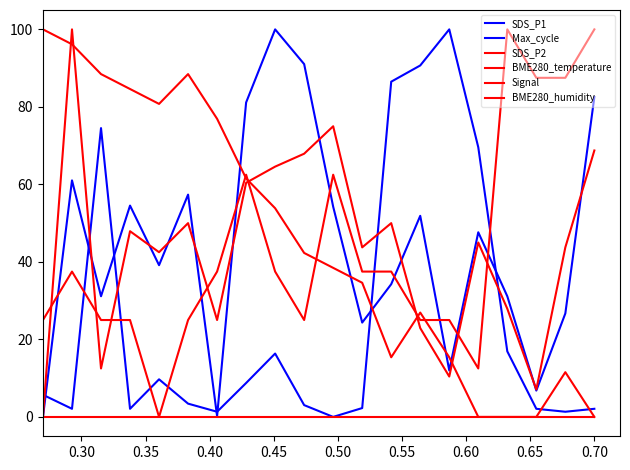

Reading left to right, what are all the values shown in this chart?

SDS_P1: 0.0	61.0	31.1	54.5	39.2	57.4	0.2	81.1	100.0	91.0	54.2	24.3	34.2	51.9	12.0	47.6	31.1	6.8	26.7	82.5
Max_cycle: 5.7	2.1	74.5	2.1	9.7	3.4	1.3	8.7	16.3	3.0	0.0	2.3	86.5	90.7	100.0	69.6	16.9	2.1	1.3	2.1
SDS_P2: 0.0	100.0	12.5	47.9	42.5	50.0	25.0	60.4	64.6	67.9	75.0	43.7	50.0	22.9	10.4	45.0	27.9	7.1	43.7	68.8
BME280_temperature: 100.0	96.2	88.5	84.6	80.8	88.5	76.9	61.5	53.8	42.3	38.5	34.6	15.4	26.9	15.4	0.0	0.0	0.0	11.5	0.0
Signal: 25.0	37.5	25.0	25.0	0.0	25.0	37.5	62.5	37.5	25.0	62.5	37.5	37.5	25.0	25.0	12.5	100.0	87.5	87.5	100.0
BME280_humidity: 0.0	0.0	0.0	0.0	0.0	0.0	0.0	0.0	0.0	0.0	0.0	0.0	0.0	0.0	0.0	0.0	0.0	0.0	0.0	0.0